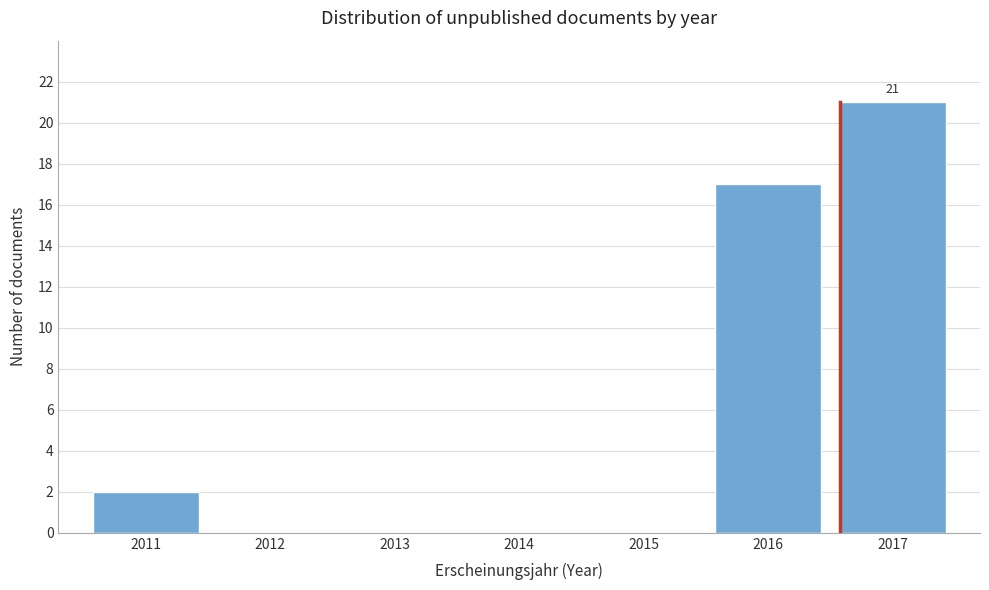

Which range on the x-axis has the tallest bar?

2016.5 to 2017.5